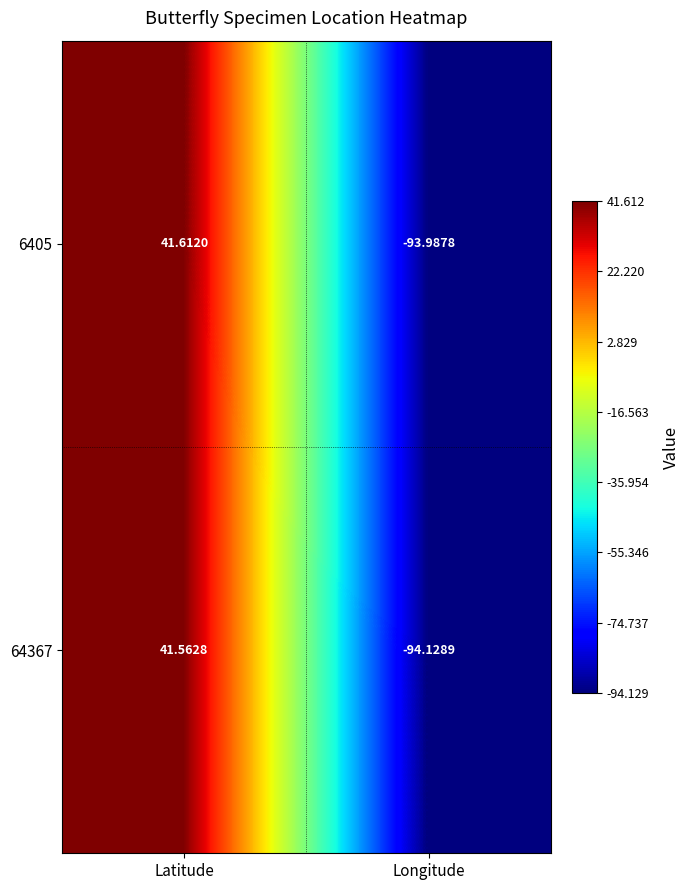

At which category is the sum across all series the highest?

Latitude